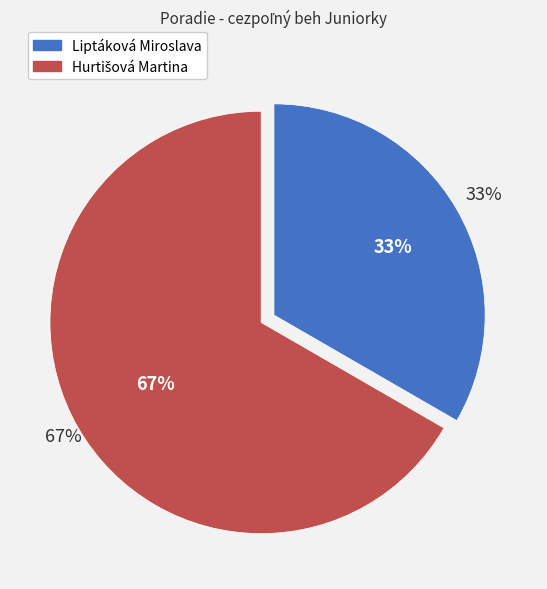

To the nearest percent, what is the average slice percentage?

50%